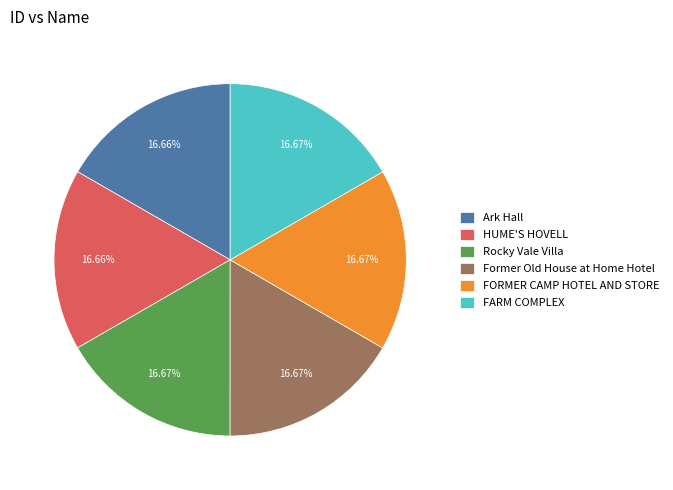

What is the total percentage of Former Old House at Home Hotel and HUME'S HOVELL?

33.3%